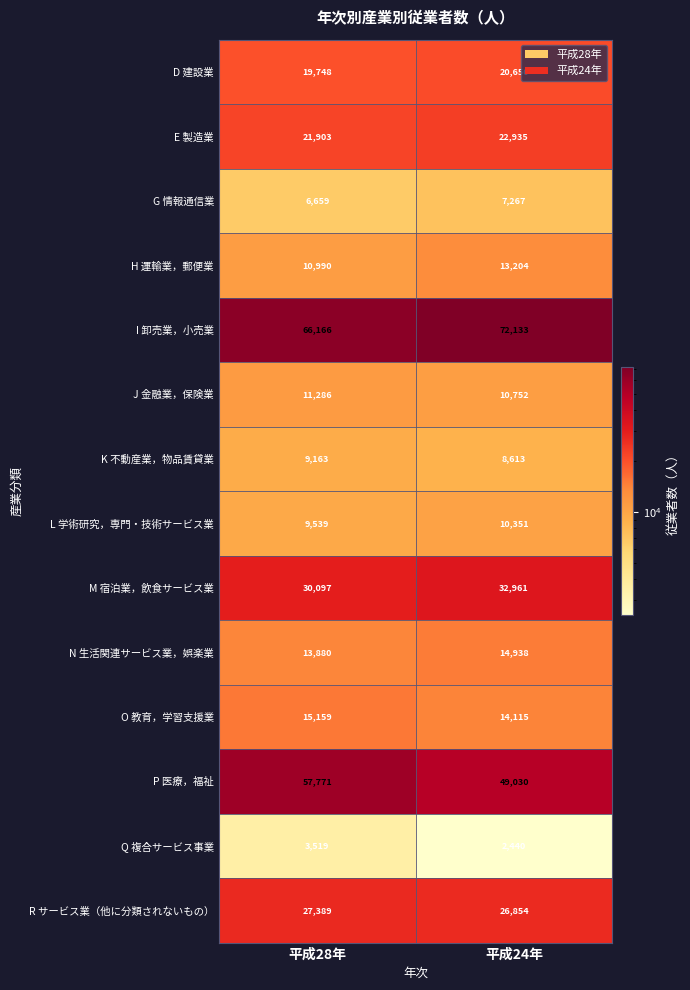

At 平成24年, list the series in order from smallest to largest.

Q 複合サービス事業, G 情報通信業, K 不動産業，物品賃貸業, L 学術研究，専門・技術サービス業, J 金融業，保険業, H 運輸業，郵便業, O 教育，学習支援業, N 生活関連サービス業，娯楽業, D 建設業, E 製造業, R サービス業（他に分類されないもの）, M 宿泊業，飲食サービス業, P 医療，福祉, I 卸売業，小売業